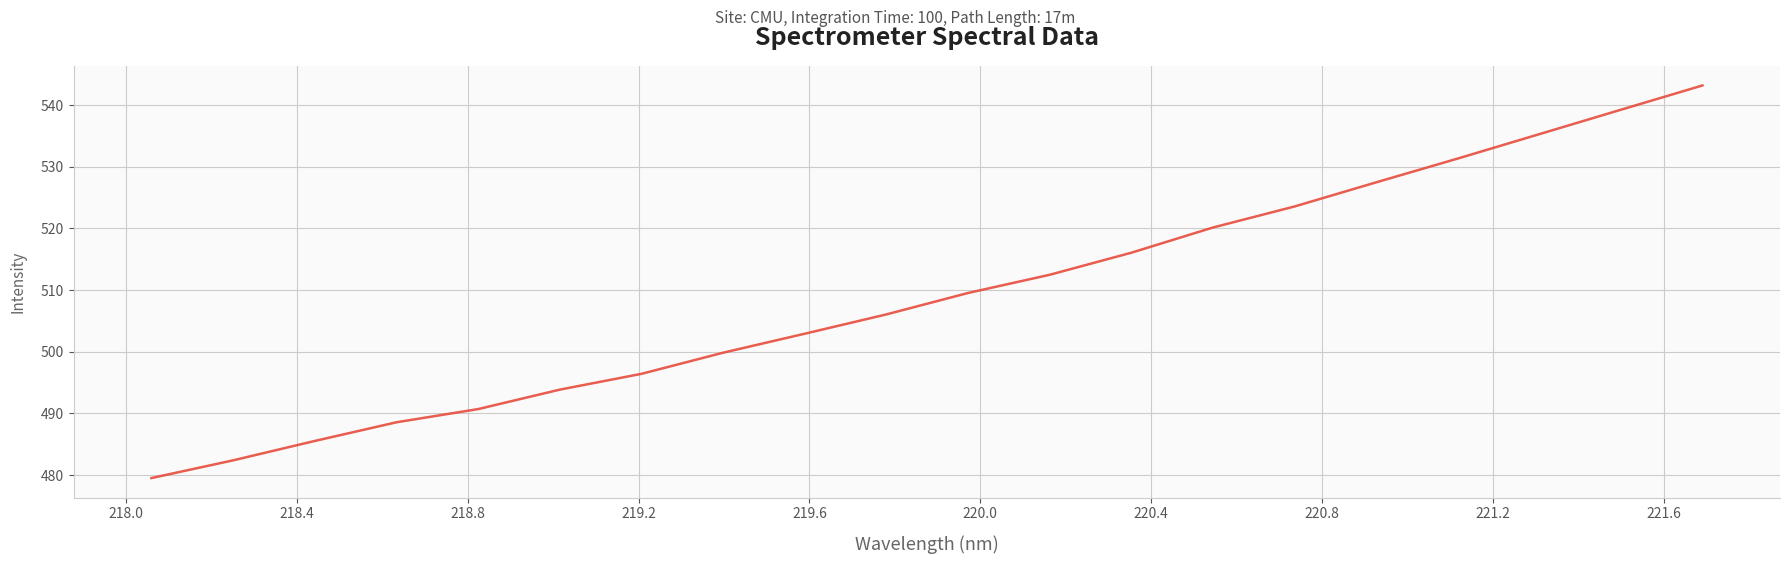

What is the maximum value shown in the chart?

543.2